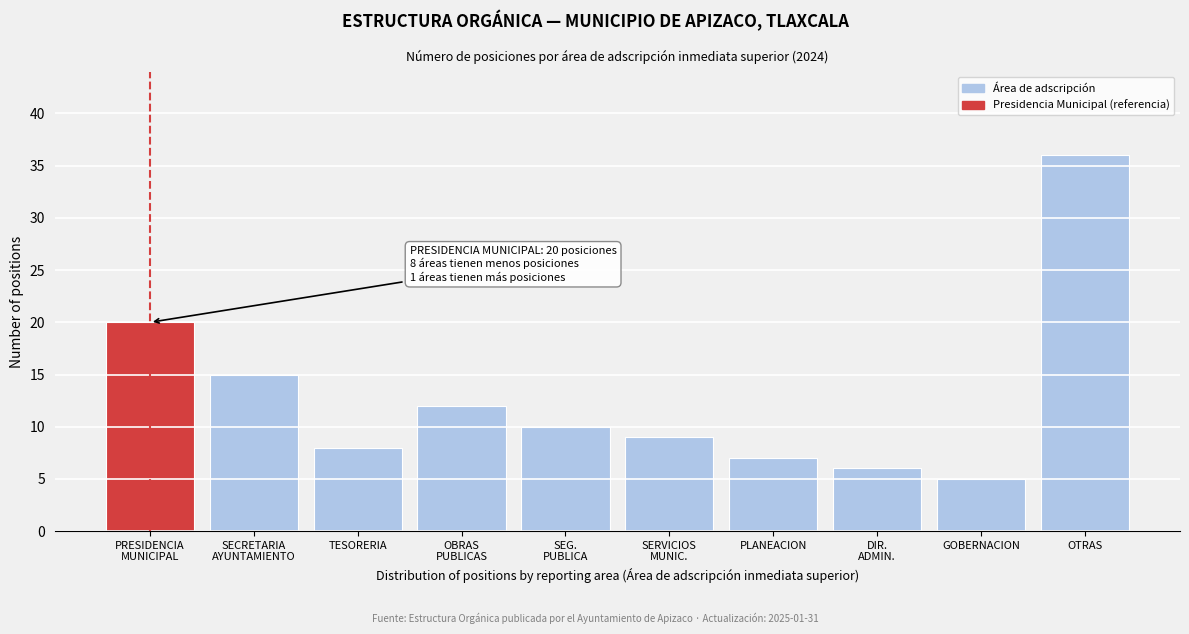

Reading left to right, transcribe all the data shown in this chart.

20	15	8	12	10	9	7	6	5	36